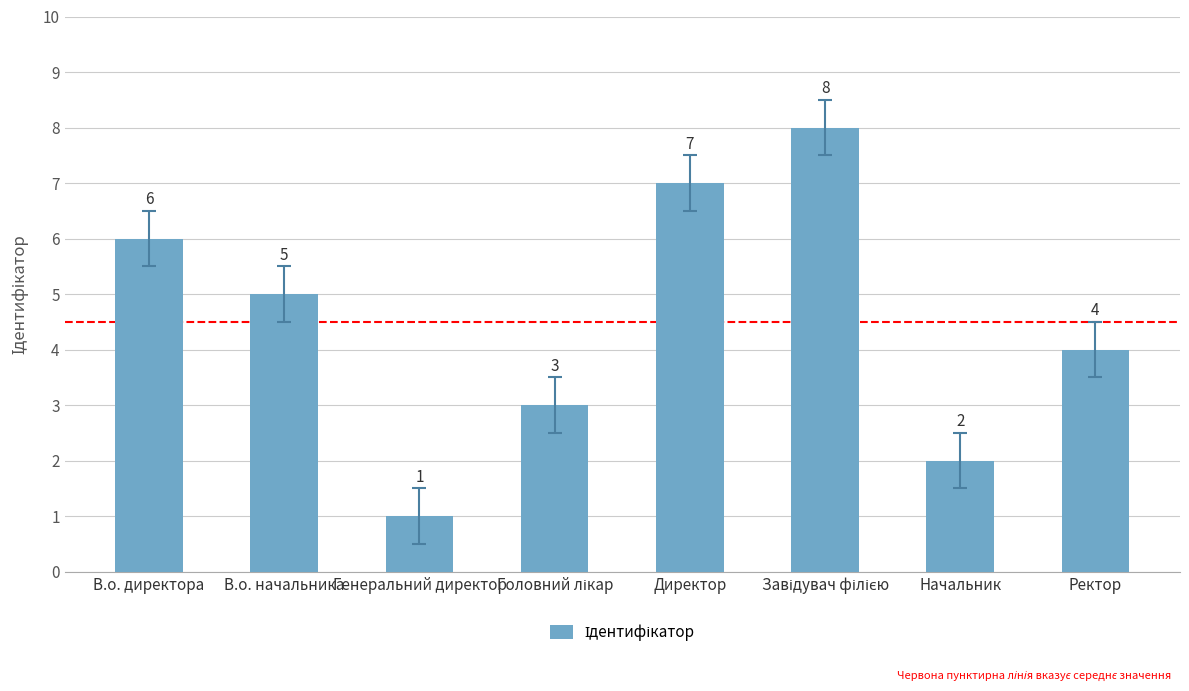

Where is the data nearest to the value 4?

Ректор